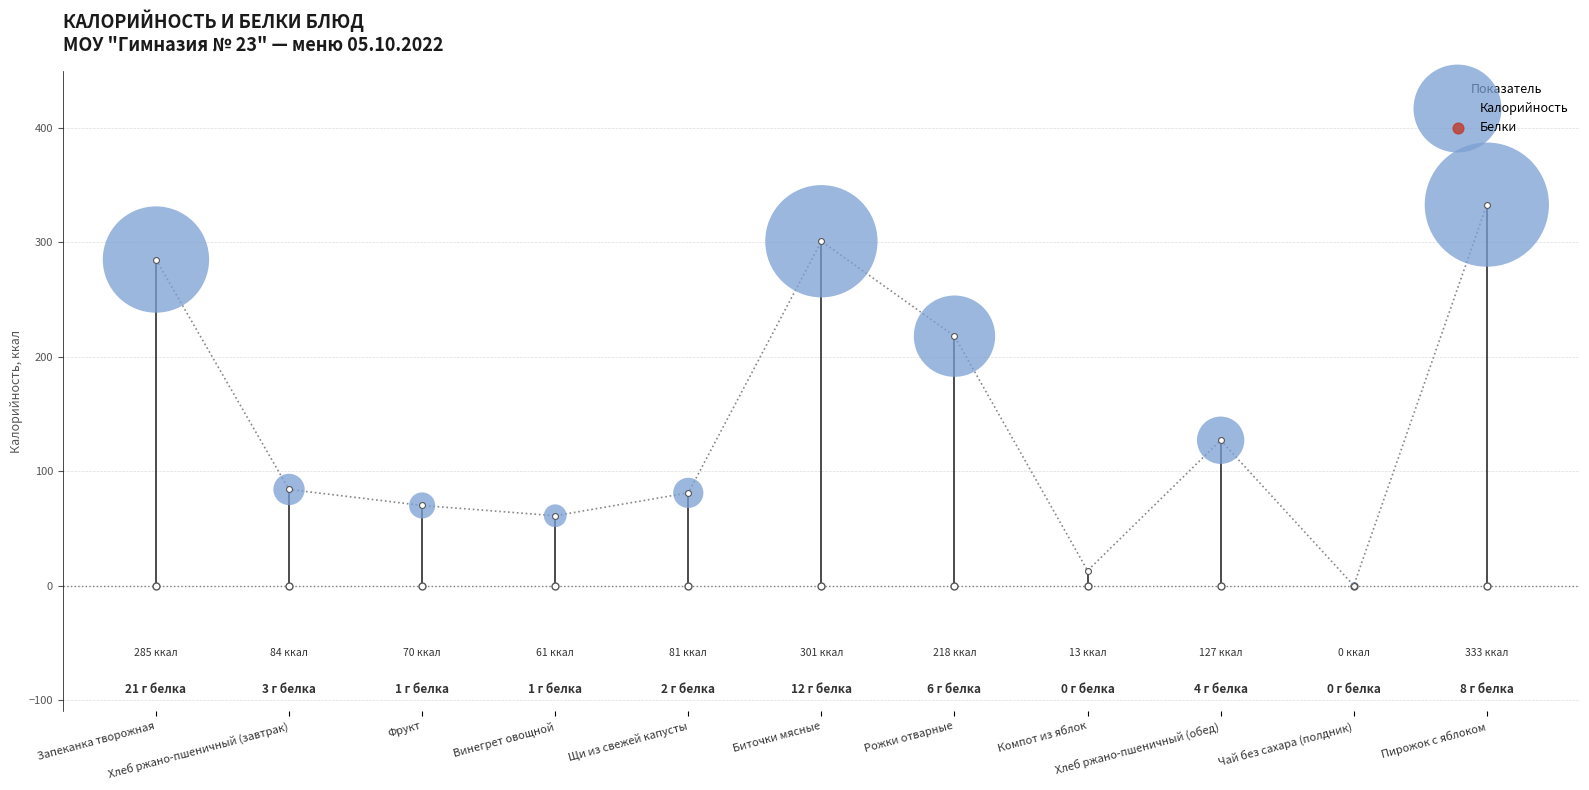

What is the ratio of the value at Пирожок с яблоком to the value at Хлеб ржано-пшеничный (обед)?

2.6